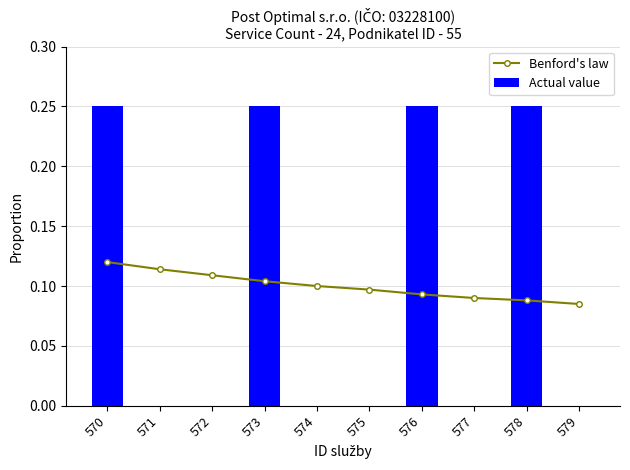

Count the Benford's law values in the range 0 to 1.

10